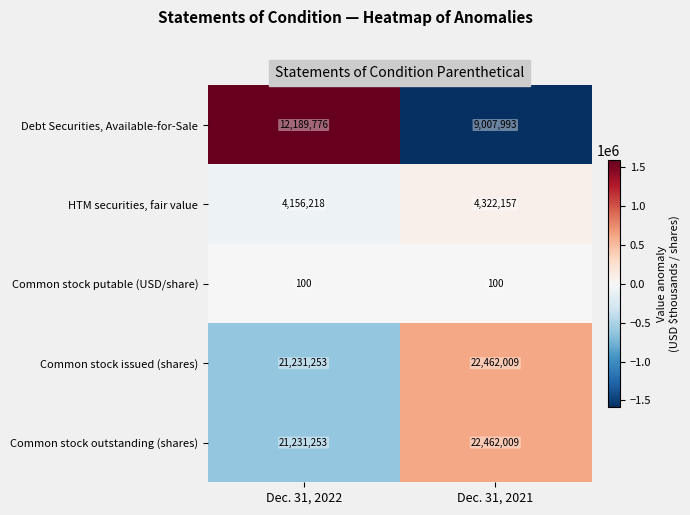

Reading left to right, what are all the values shown in this chart?

Debt Securities, Available-for-Sale: 12189776	9007993
HTM securities, fair value: 4156218	4322157
Common stock putable (USD/share): 100	100
Common stock issued (shares): 21231253	22462009
Common stock outstanding (shares): 21231253	22462009